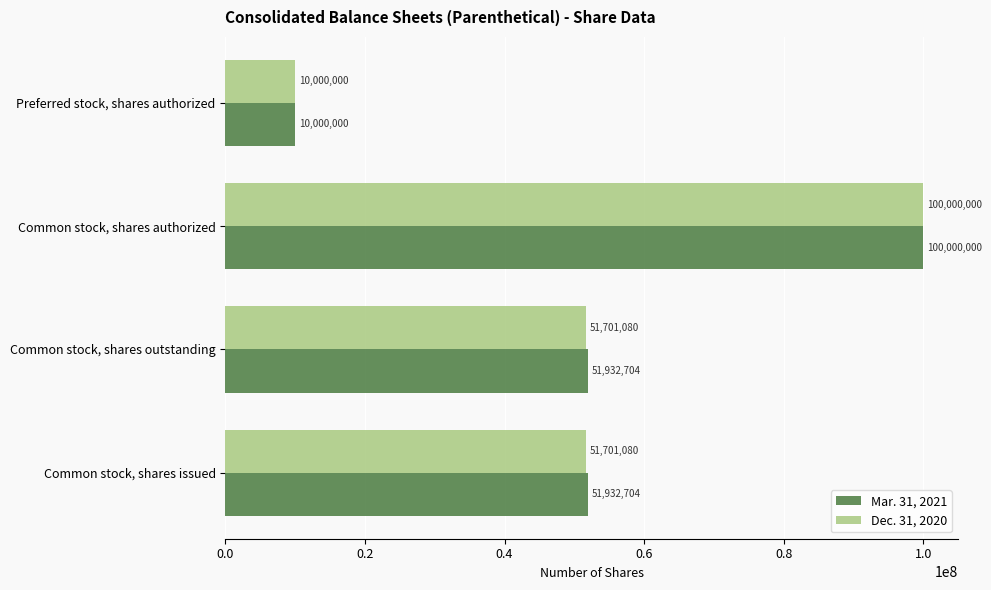

Rank the series by their average value, from highest to lowest.

Mar. 31, 2021, Dec. 31, 2020